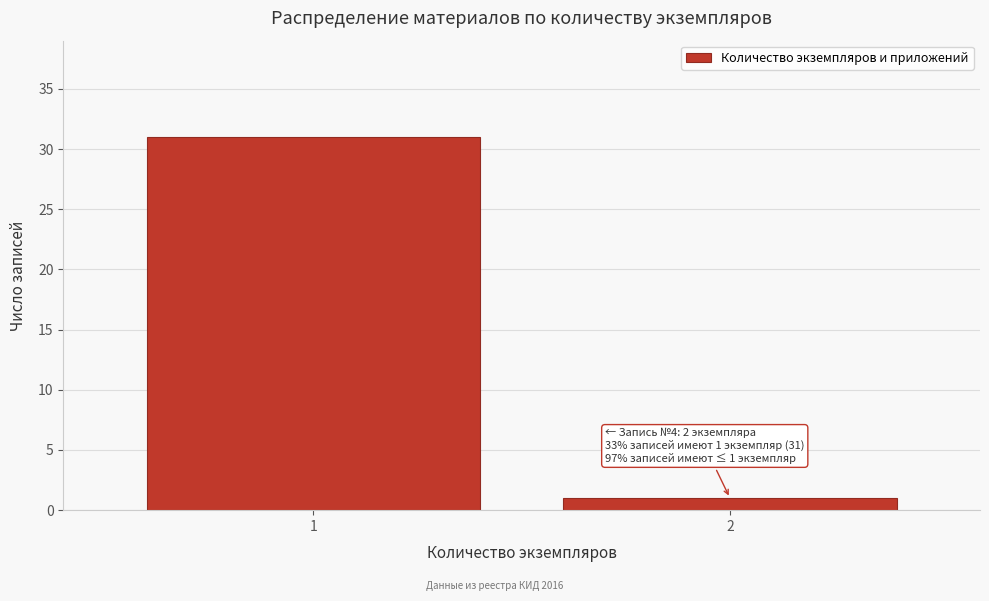

Reading right to left, what are all the values shown in this chart?

1	31